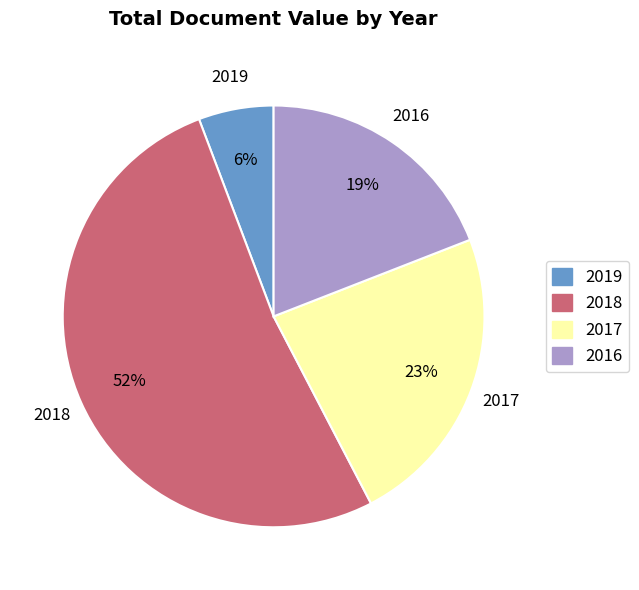

To the nearest percent, what is the difference between the largest and smallest slice percentages?

46%